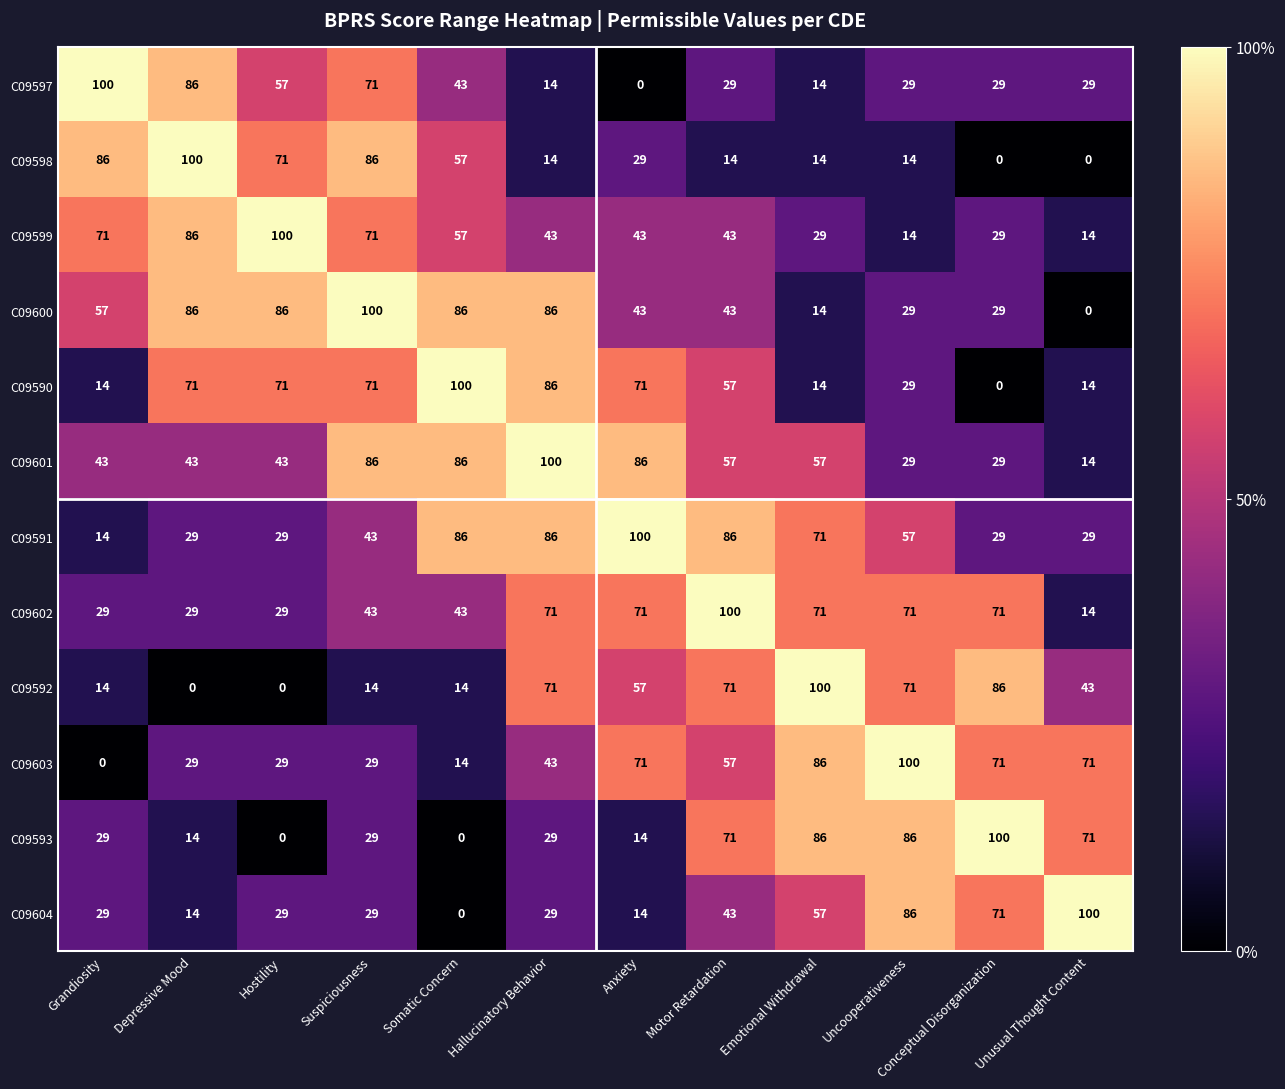

Is the value of C09598 at Anxiety greater than the value of C09591 at Hallucinatory Behavior?

No